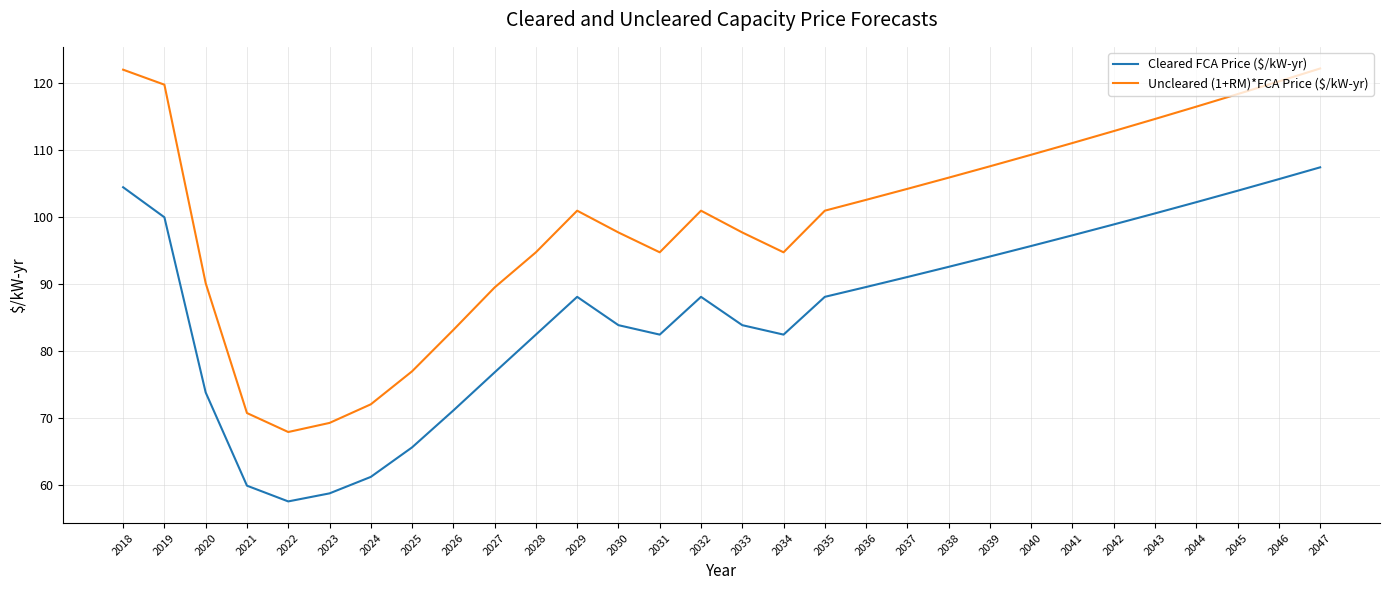

Which label corresponds to the smallest value in the chart?

2022